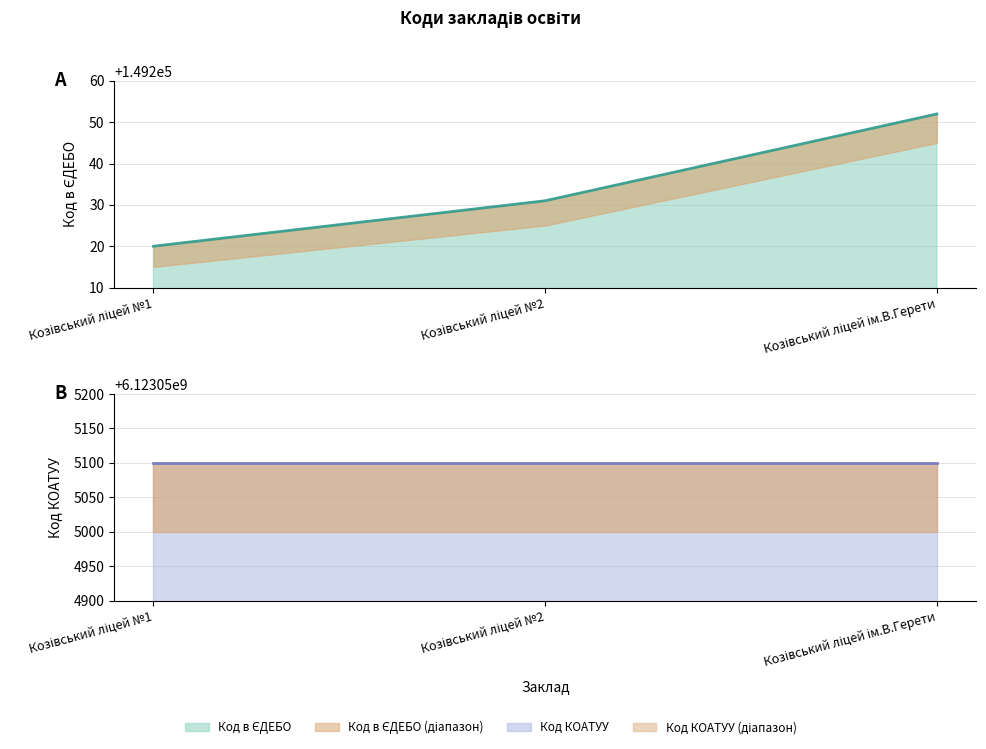

What is the label of the 1st point from the left?

Козівський ліцей №1